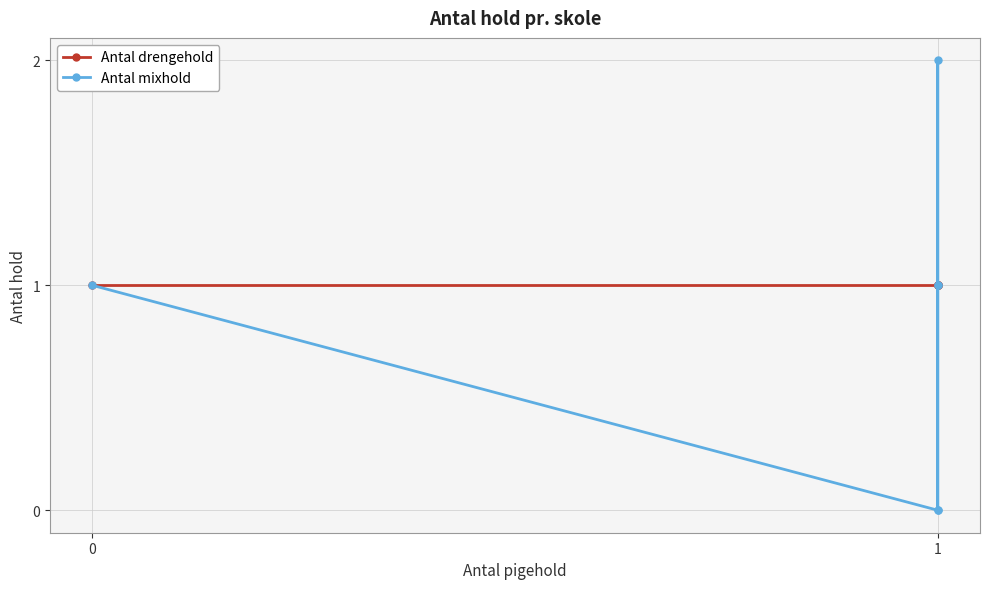

Reading left to right, transcribe all the data shown in this chart.

Antal drengehold: 1	1	1	1	1	1
Antal mixhold: 1	0	1	1	2	0